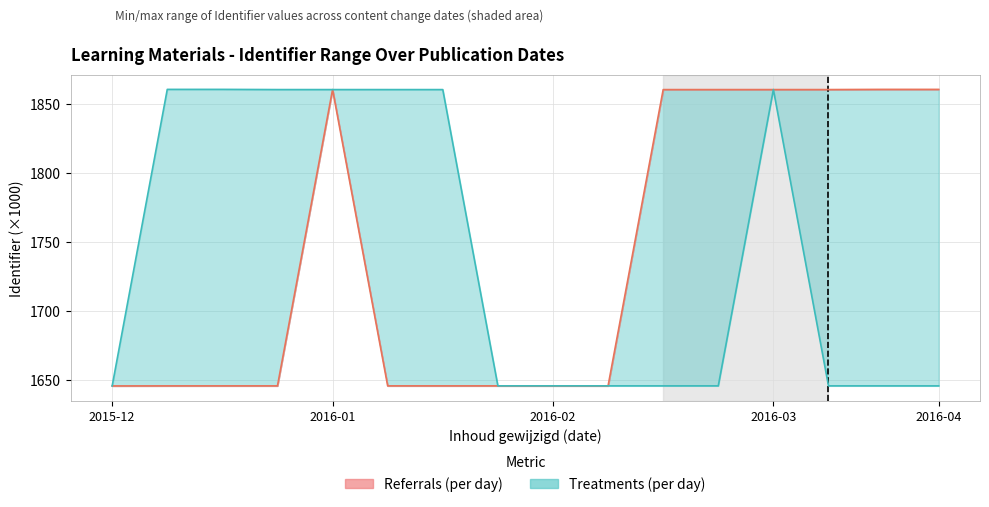

Read the Referrals (per day) value at 2016-02.

1645.6